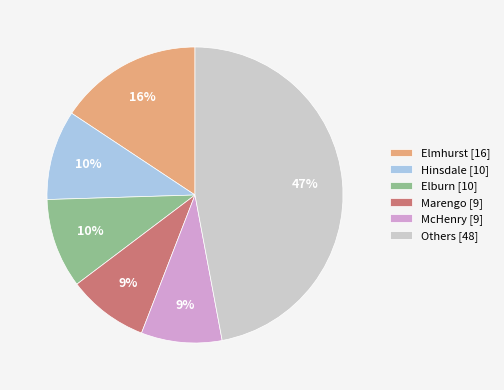

To the nearest percent, what is the difference between the largest and smallest slice percentages?

38%